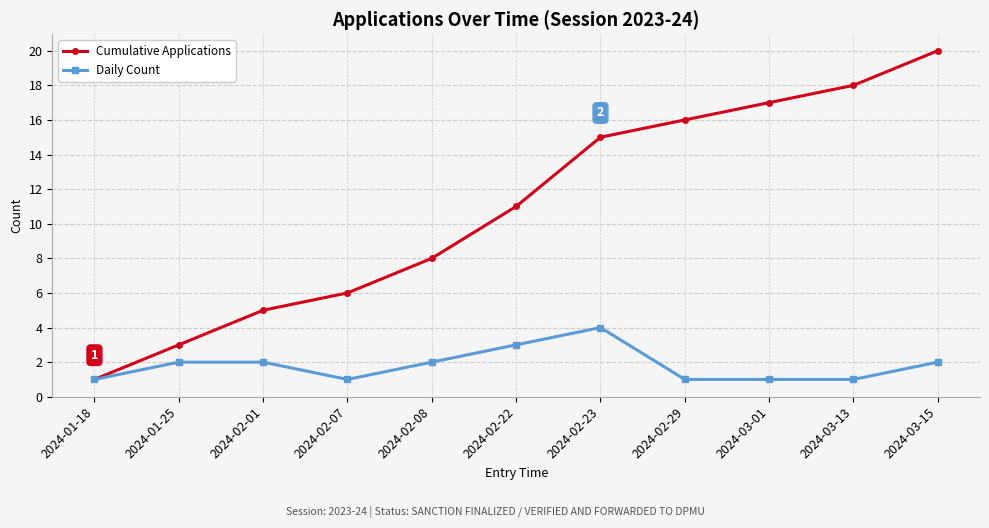

How many categories are shown in the chart?

11